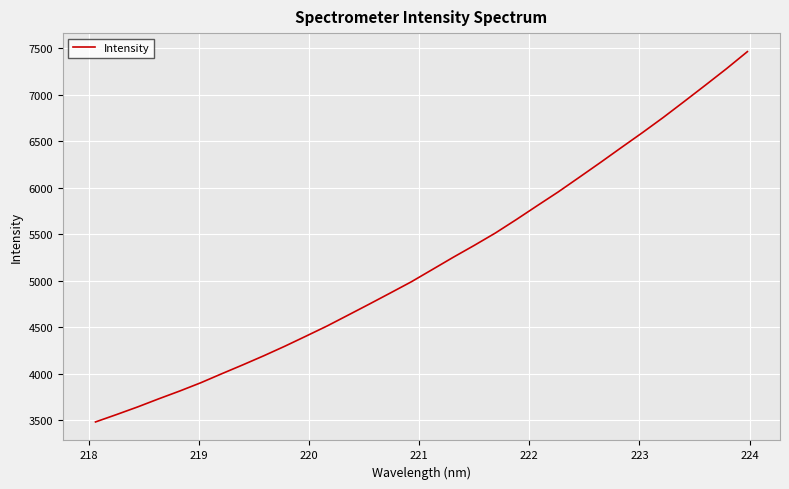

What is the difference between the maximum and minimum values?

3983.5